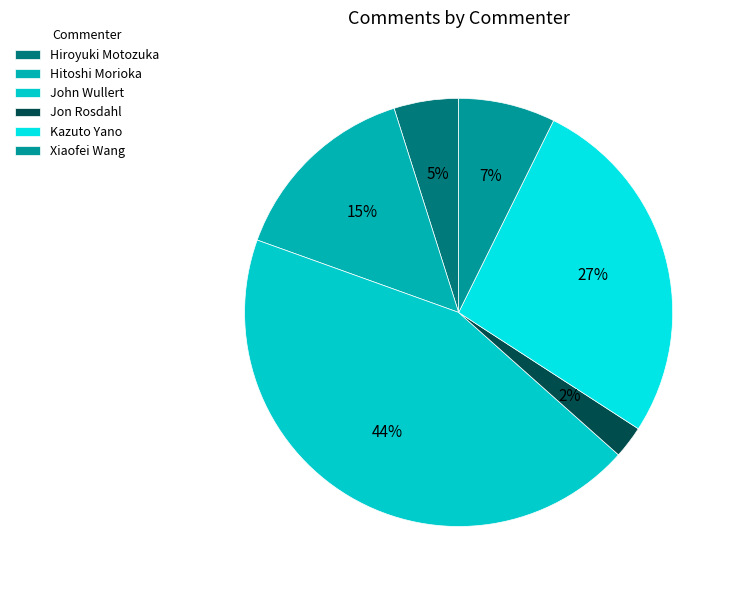

Combined, do Hitoshi Morioka and John Wullert account for over 50%?

Yes